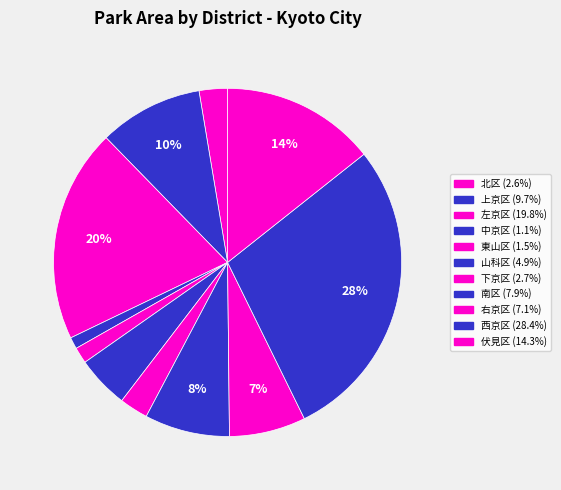

Rank the categories by value from highest to lowest.

西京区, 左京区, 伏見区, 上京区, 南区, 右京区, 山科区, 下京区, 北区, 東山区, 中京区